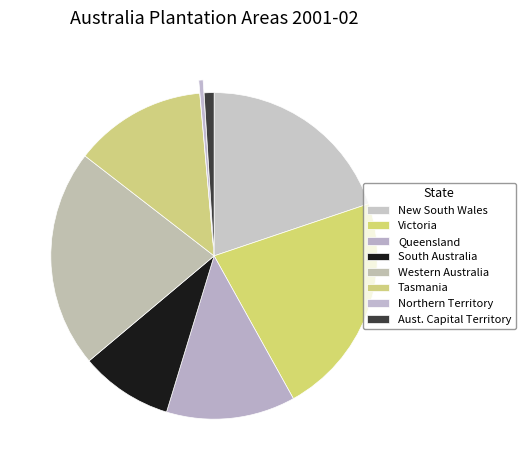

Does Victoria account for over 50% of the chart?

No